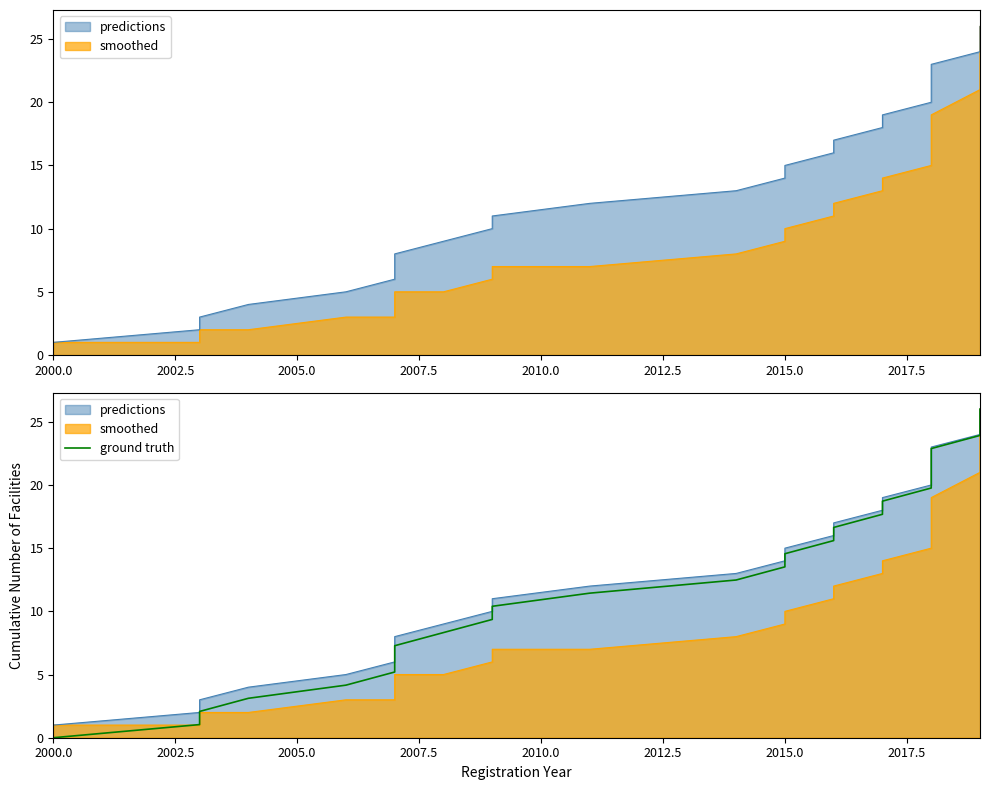

What is the label of the 22nd point from the right?

2010.0